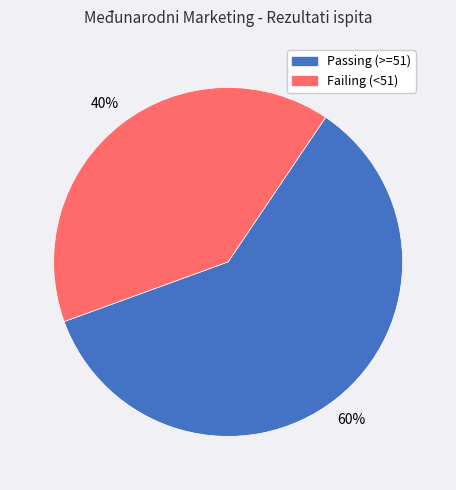

Combined, do Failing (<51) and Passing (>=51) account for over 50%?

Yes